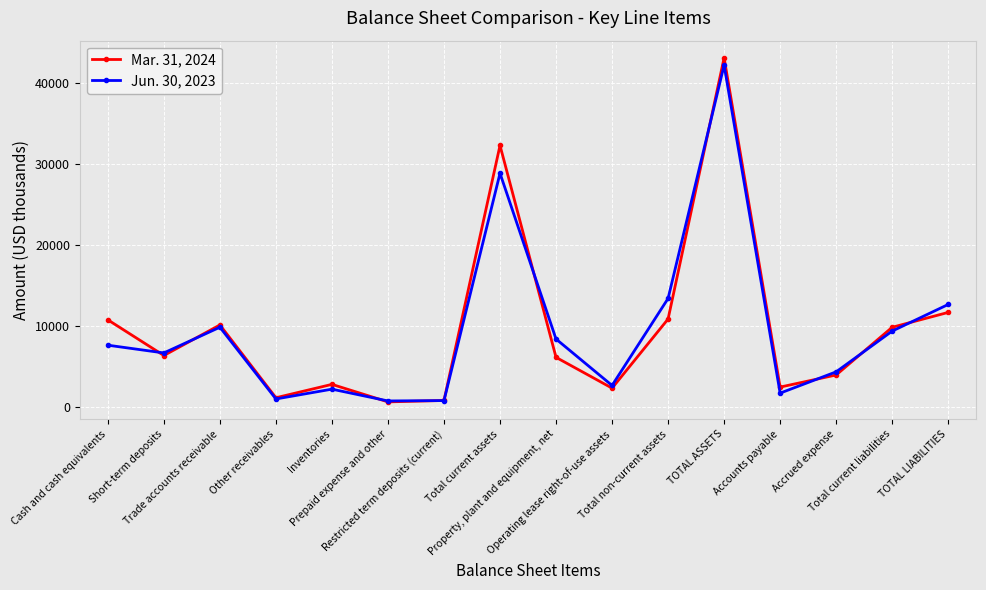

Does the chart have visible grid lines?

Yes